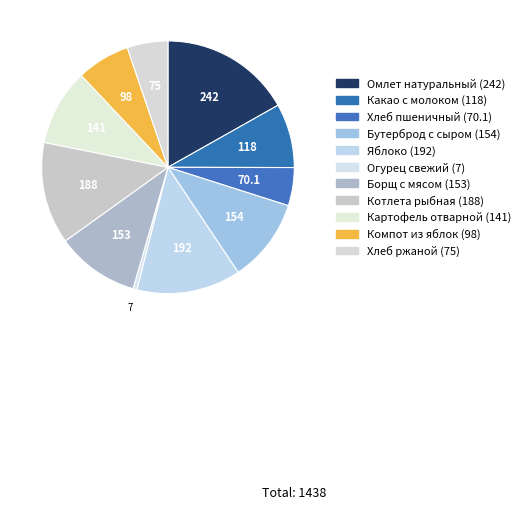

To the nearest percent, what percentage of the pie is Борщ с мясом (153)?

11%